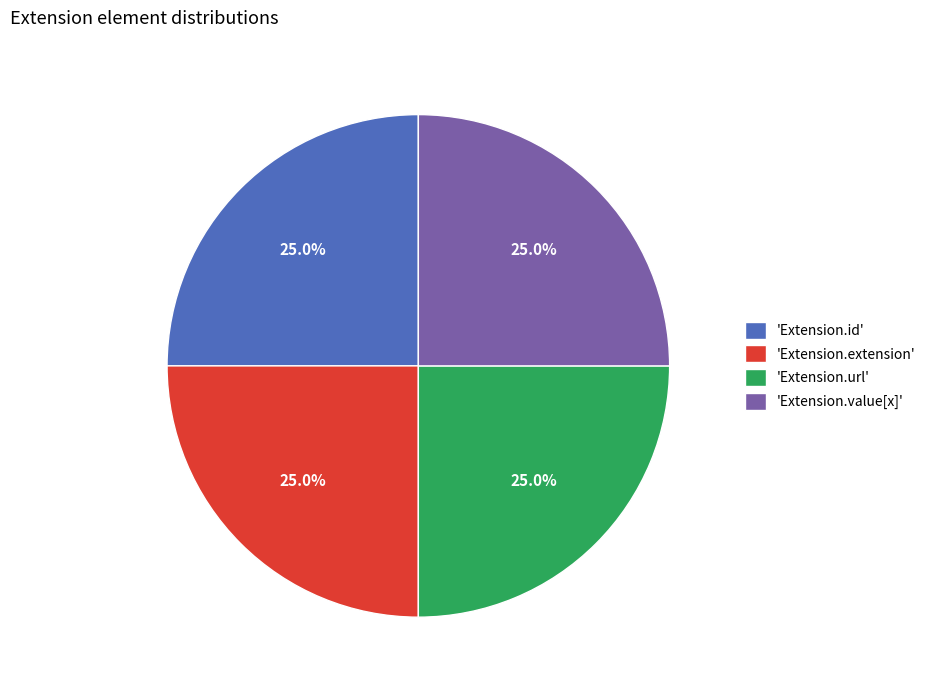

What is the total percentage of 'Extension.url' and 'Extension.extension'?

50.0%